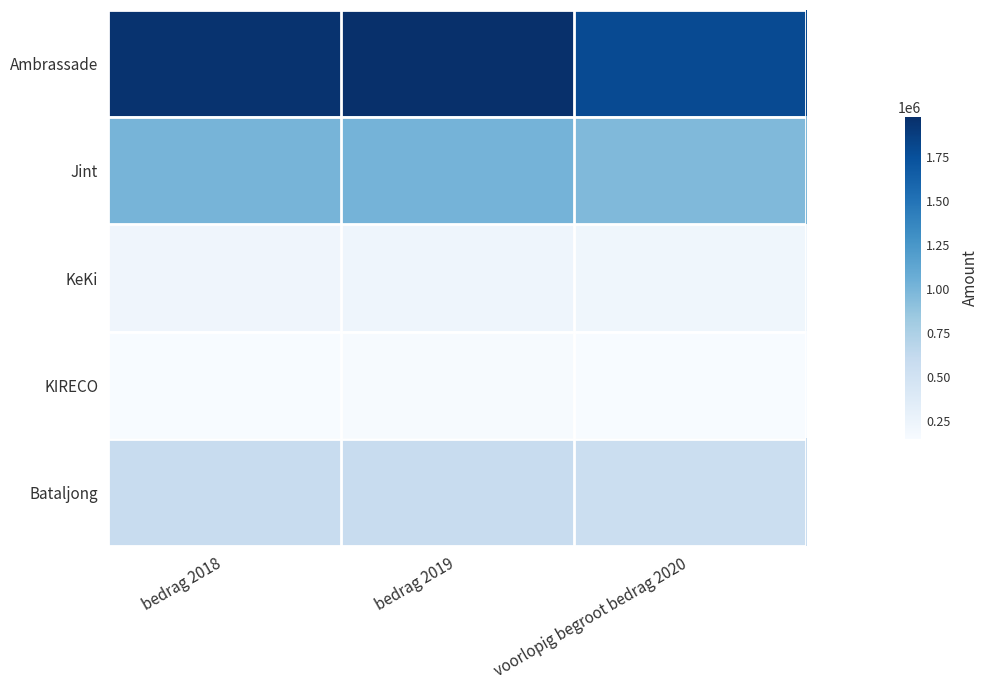

Between bedrag 2018 and voorlopig begroot bedrag 2020, which series saw the biggest shift?

Ambrassade